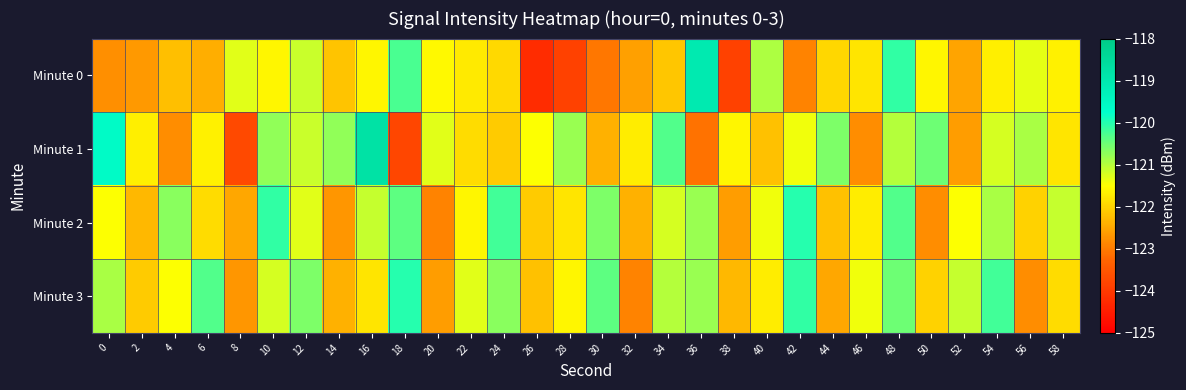

Reading left to right, extract all data points from this chart.

Minute 0: 0=-122.8	2=-122.7	4=-122.2	6=-122.4	8=-121.3	10=-121.6	12=-121.1	14=-122.2	16=-121.6	18=-120.3	20=-121.6	22=-121.7	24=-121.9	26=-124.2	28=-123.9	30=-123.0	32=-122.6	34=-122.1	36=-119.1	38=-123.9	40=-120.9	42=-122.9	44=-121.9	46=-121.8	48=-120.1	50=-121.6	52=-122.5	54=-121.7	56=-121.3	58=-121.6
Minute 1: 0=-119.6	2=-121.7	4=-122.8	6=-121.7	8=-123.7	10=-120.8	12=-121.1	14=-120.8	16=-118.8	18=-123.8	20=-121.3	22=-121.9	24=-122.1	26=-121.5	28=-120.8	30=-122.4	32=-121.7	34=-120.3	36=-123.1	38=-121.6	40=-122.2	42=-121.4	44=-120.6	46=-122.8	48=-121.0	50=-120.5	52=-122.6	54=-121.2	56=-120.9	58=-121.8
Minute 2: 0=-121.5	2=-122.3	4=-120.7	6=-121.9	8=-122.5	10=-120.1	12=-121.3	14=-122.7	16=-121.1	18=-120.4	20=-122.9	22=-121.6	24=-120.2	26=-122.1	28=-121.8	30=-120.6	32=-122.4	34=-121.2	36=-120.8	38=-122.6	40=-121.4	42=-120.0	44=-122.2	46=-121.7	48=-120.3	50=-122.8	52=-121.5	54=-120.9	56=-122.0	58=-121.1
Minute 3: 0=-120.9	2=-122.1	4=-121.5	6=-120.3	8=-122.7	10=-121.2	12=-120.6	14=-122.4	16=-121.8	18=-120.0	20=-122.6	22=-121.3	24=-120.7	26=-122.2	28=-121.6	30=-120.4	32=-122.9	34=-121.0	36=-120.8	38=-122.3	40=-121.7	42=-120.1	44=-122.5	46=-121.4	48=-120.5	50=-122.0	52=-121.1	54=-120.2	56=-122.8	58=-121.9